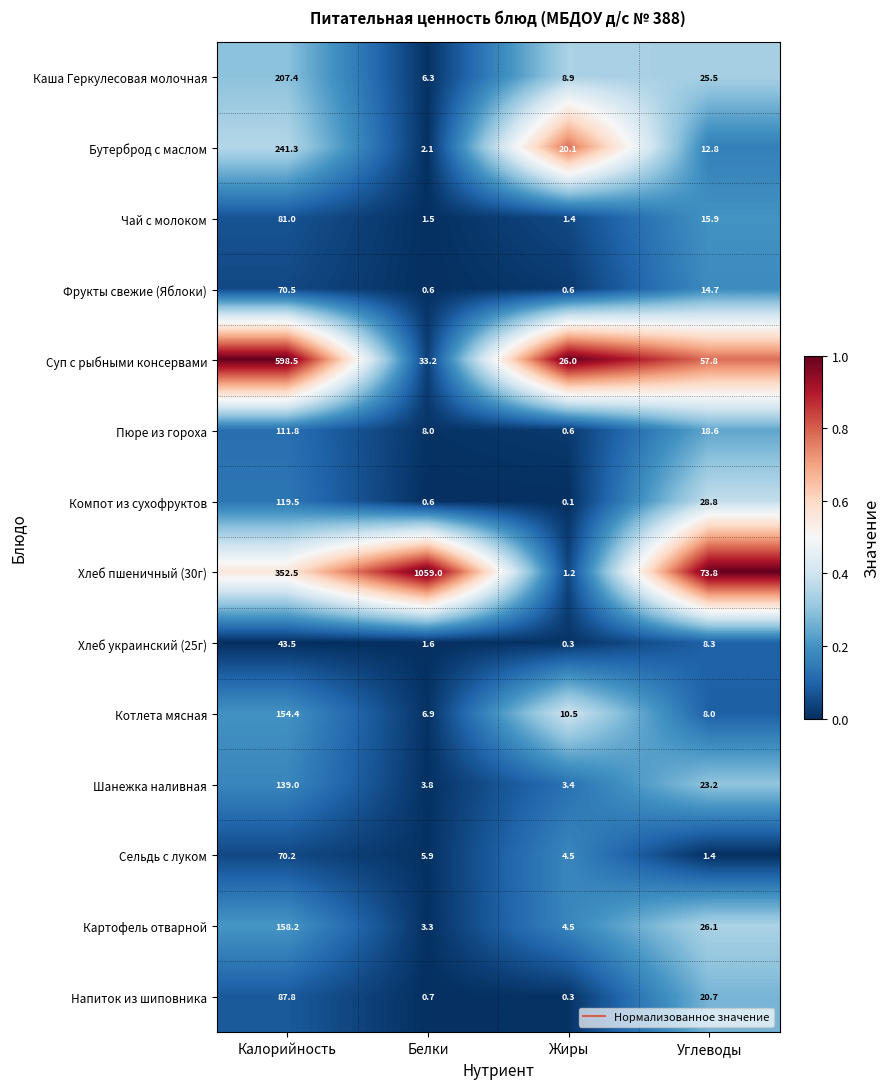

At which category does the chart reach its peak across all series?

Белки